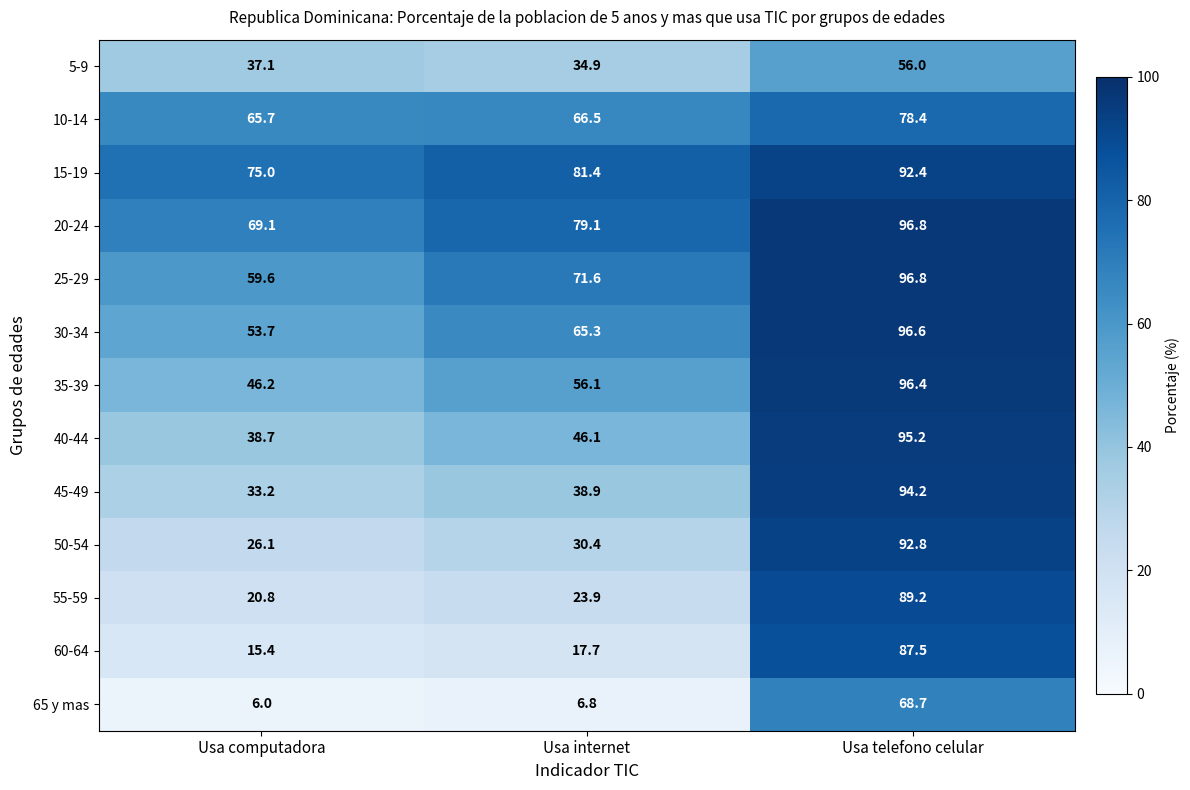

True or false: 50-54 has a value of 92.8 at Usa telefono celular.

True